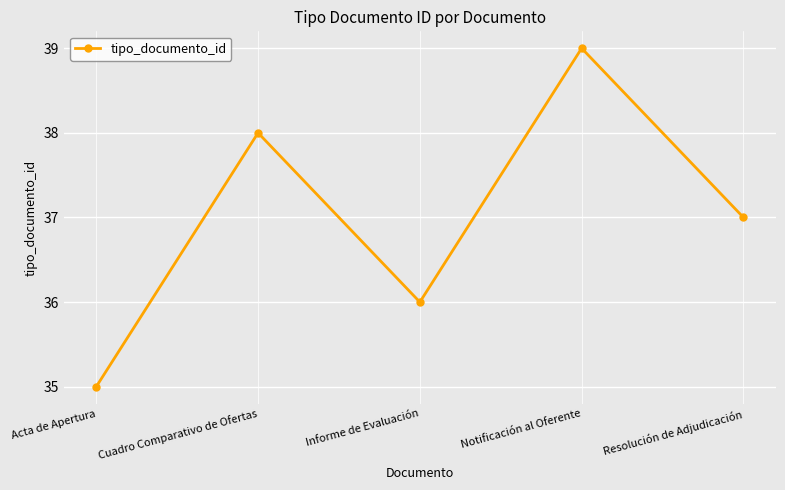

True or false: the data shows 36 at Informe de Evaluación.

True